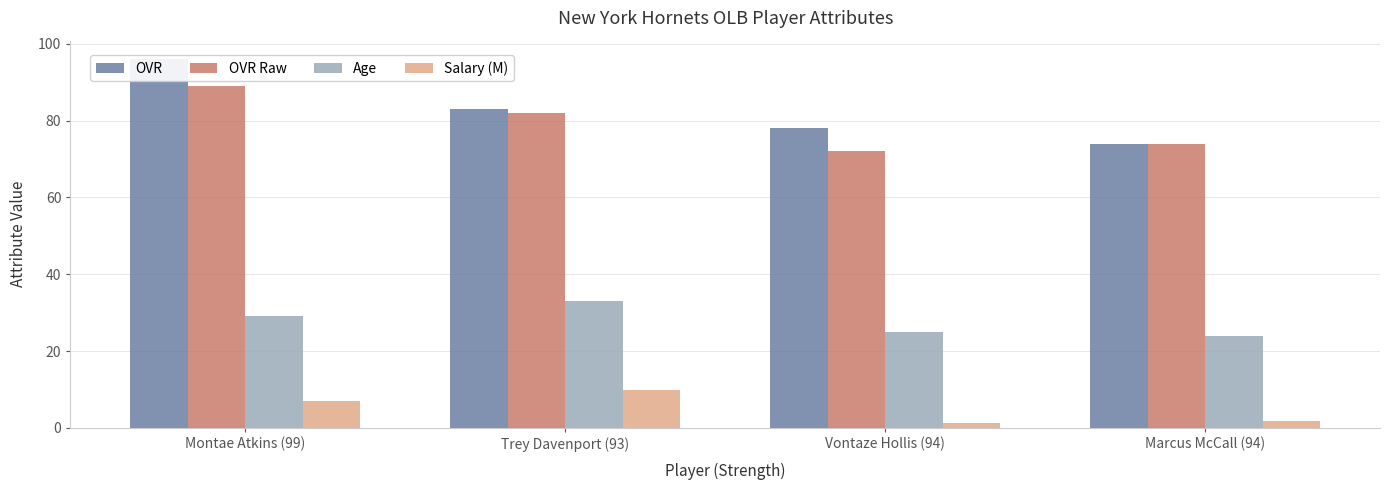

How many bars are there in total?

16